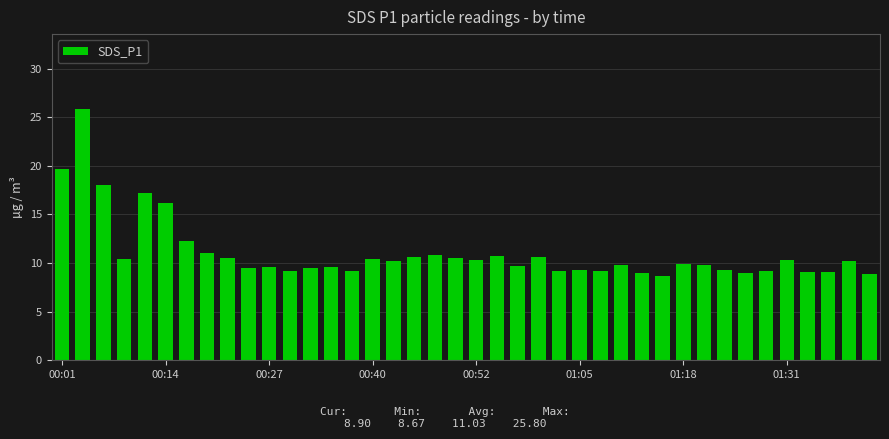

What is the sum of all values?

441.4